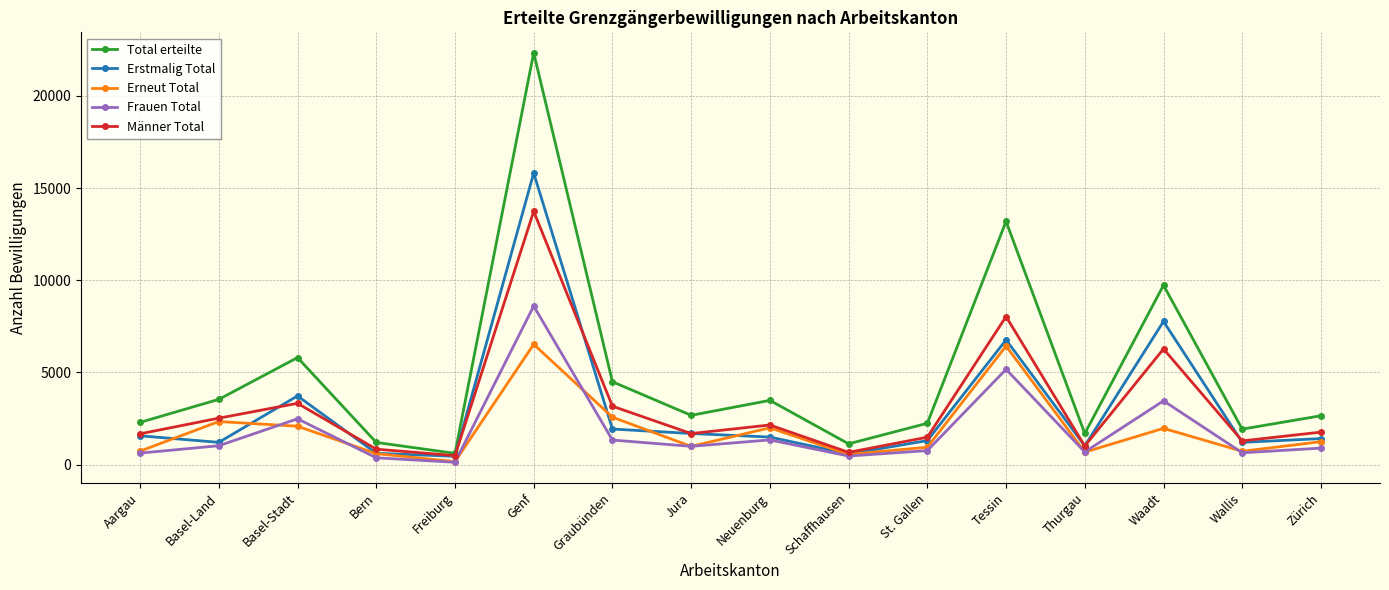

Where does the Total erteilte series first go above 2669?

Basel-Land